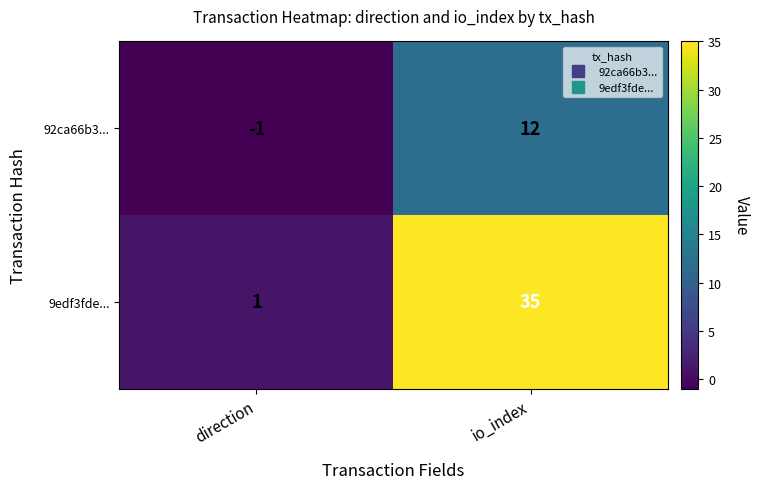

Rank the series by their average value, from highest to lowest.

9edf3fde..., 92ca66b3...